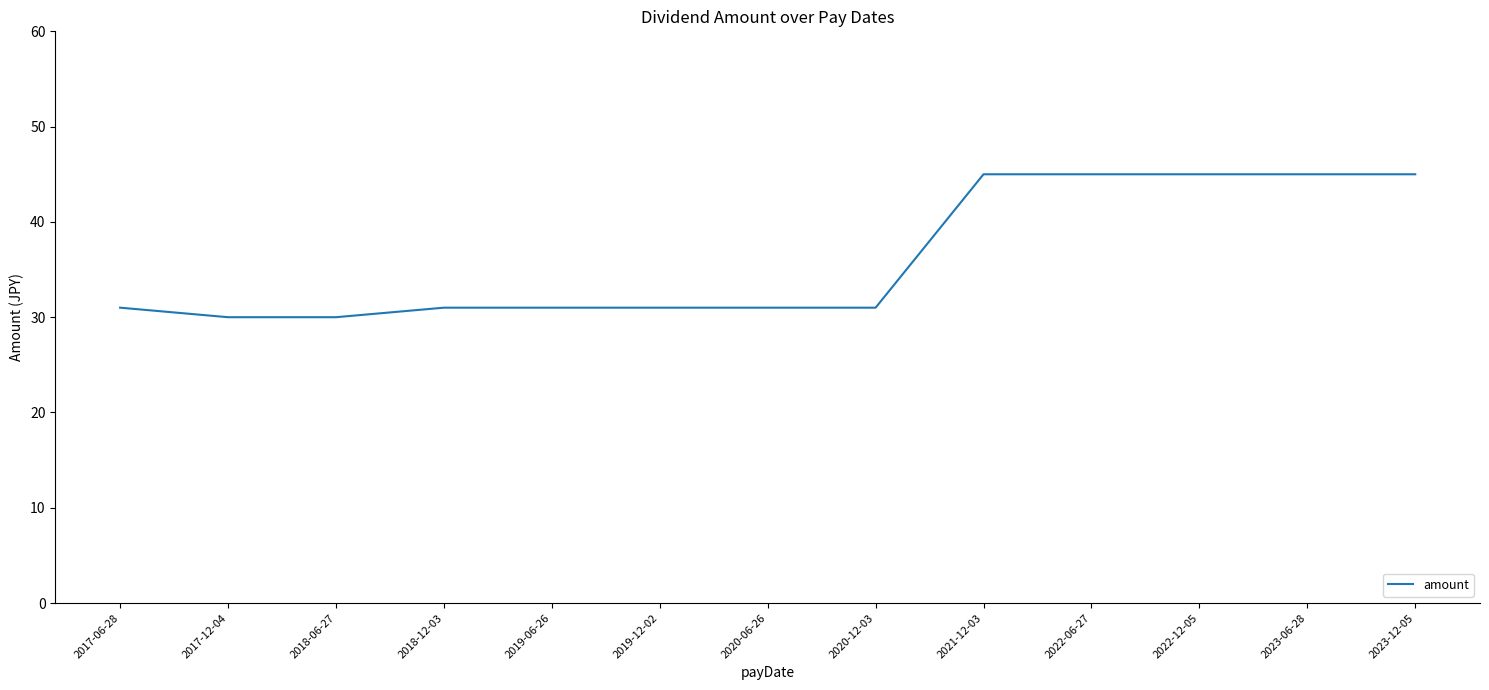

What is the difference between the values at 2019-12-02 and 2023-06-28?

14